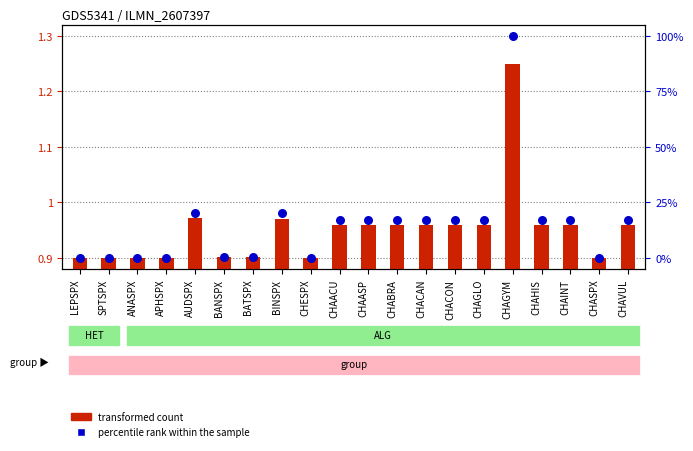

At how many categories does at least one series exceed 81?

1